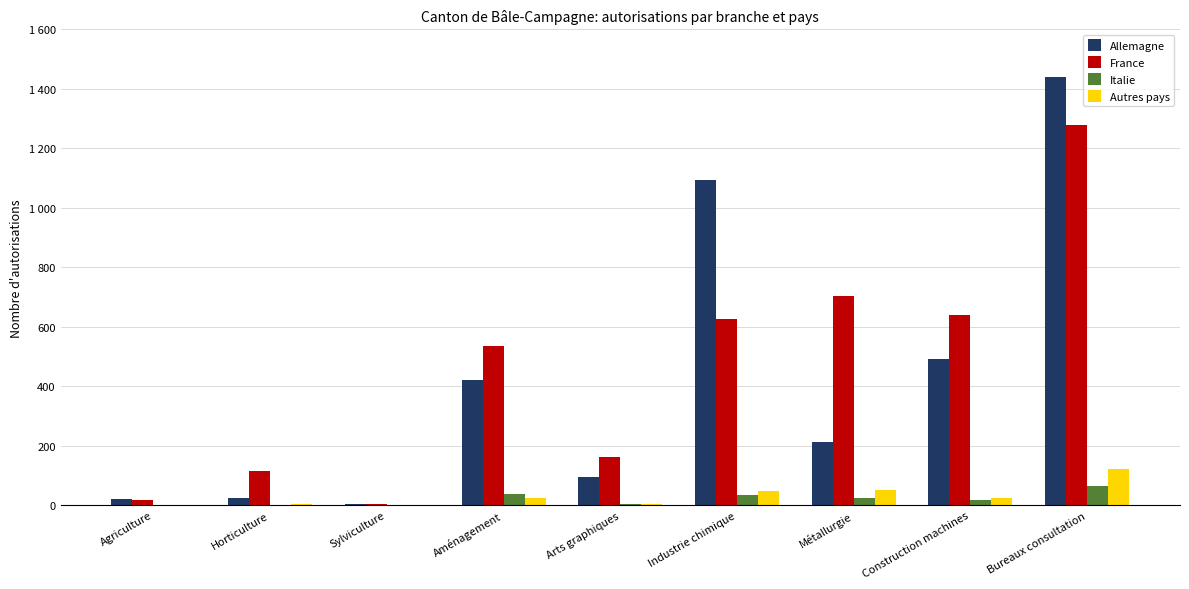

Reading left to right, list all the values displayed in this chart.

Allemagne: 21	24	5	420	95	1093	213	492	1439
France: 19	114	3	536	163	625	703	639	1278
Italie: 0	1	0	37	4	34	24	18	64
Autres pays: 2	3	1	26	5	49	50	24	121